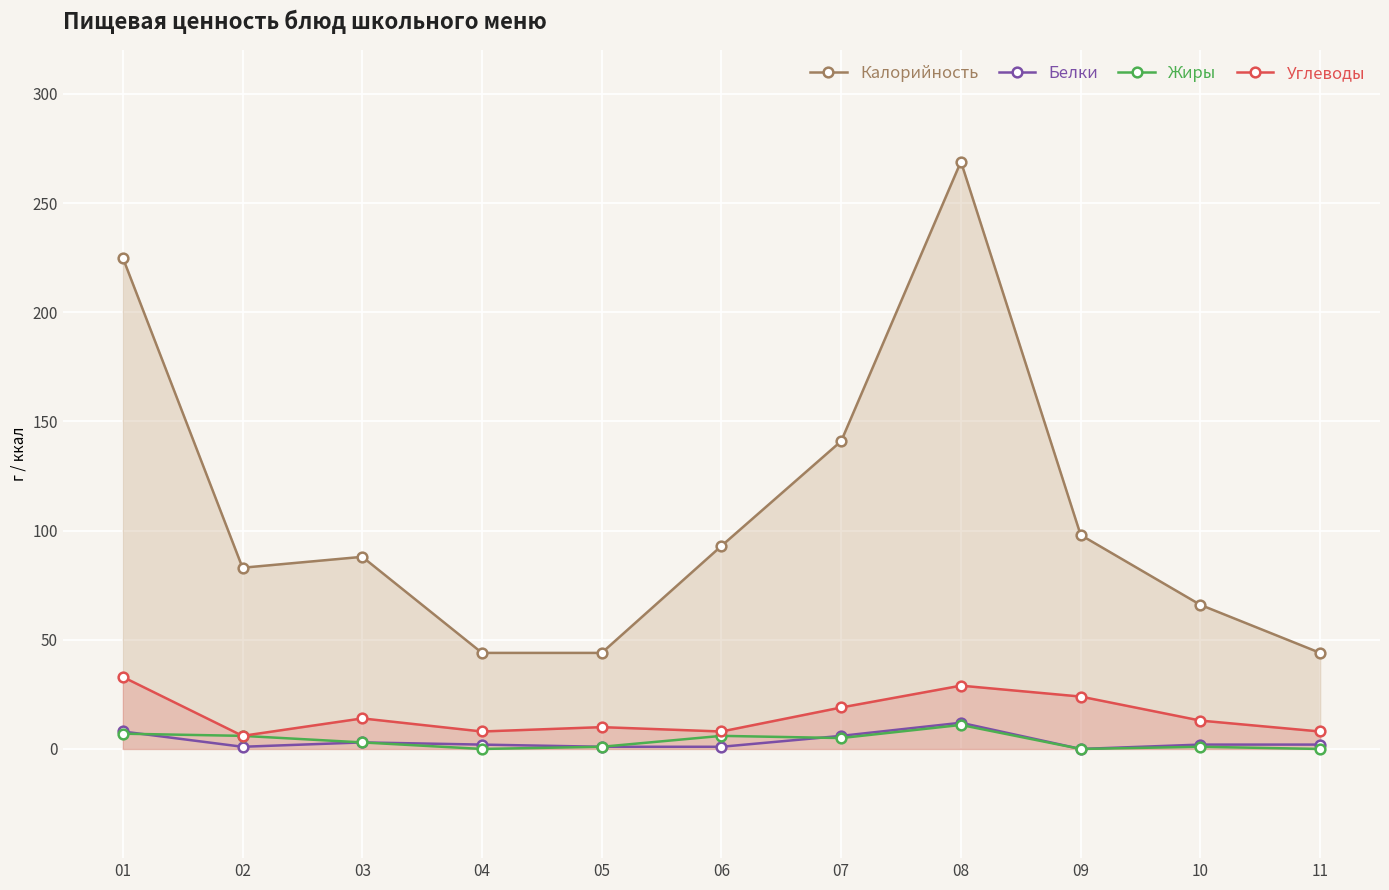

How many data points in Калорийность are above 88?

5